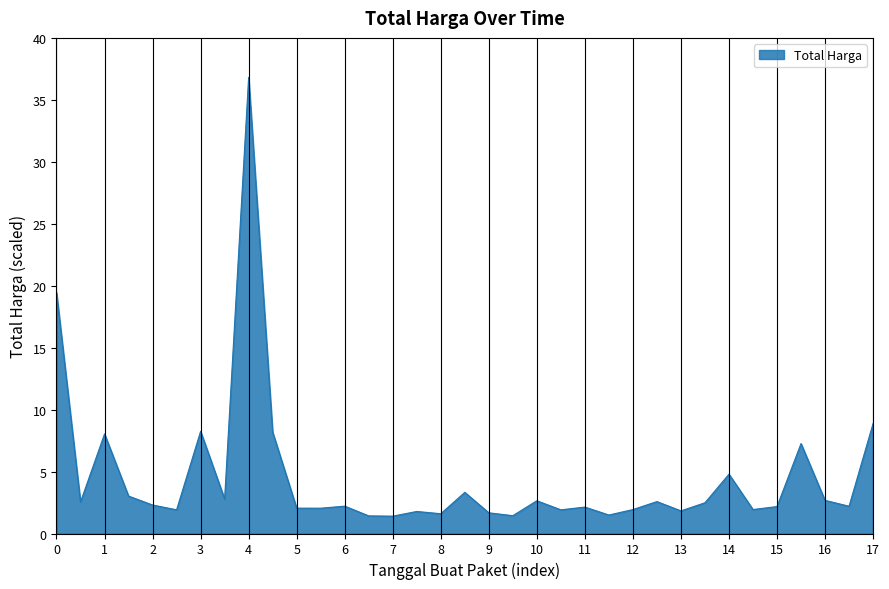

What is the greatest value displayed?

36.8